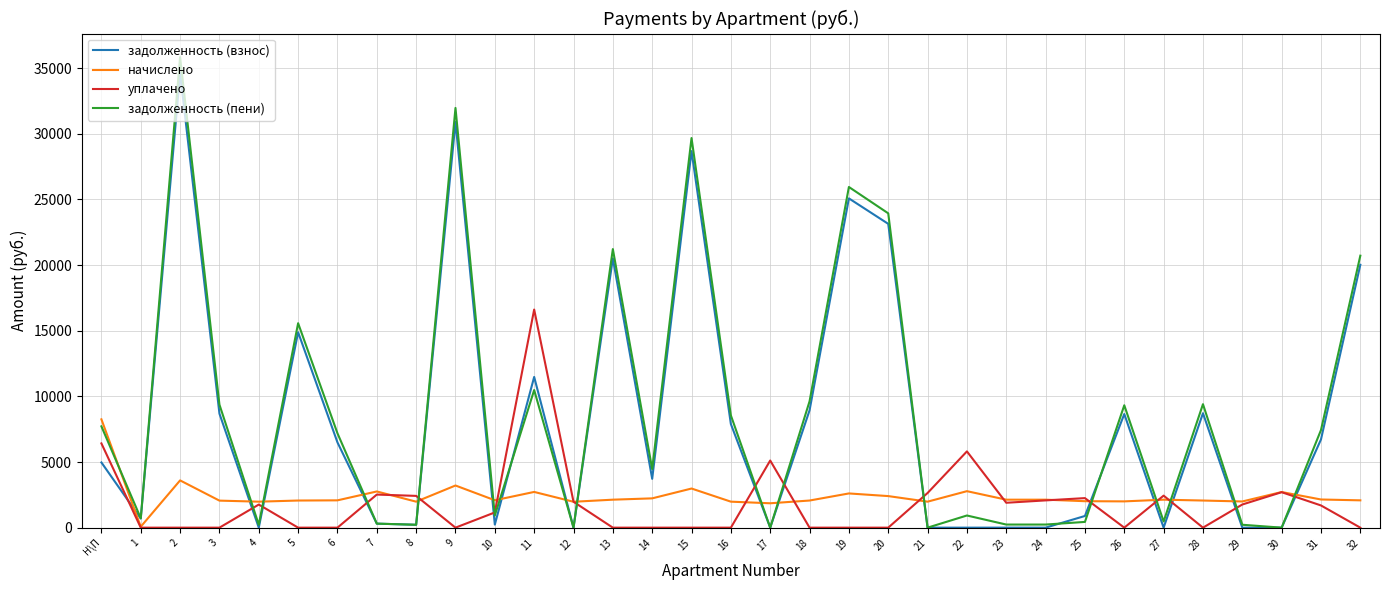

What is the sum of all задолженность (пени) values?

293391.7